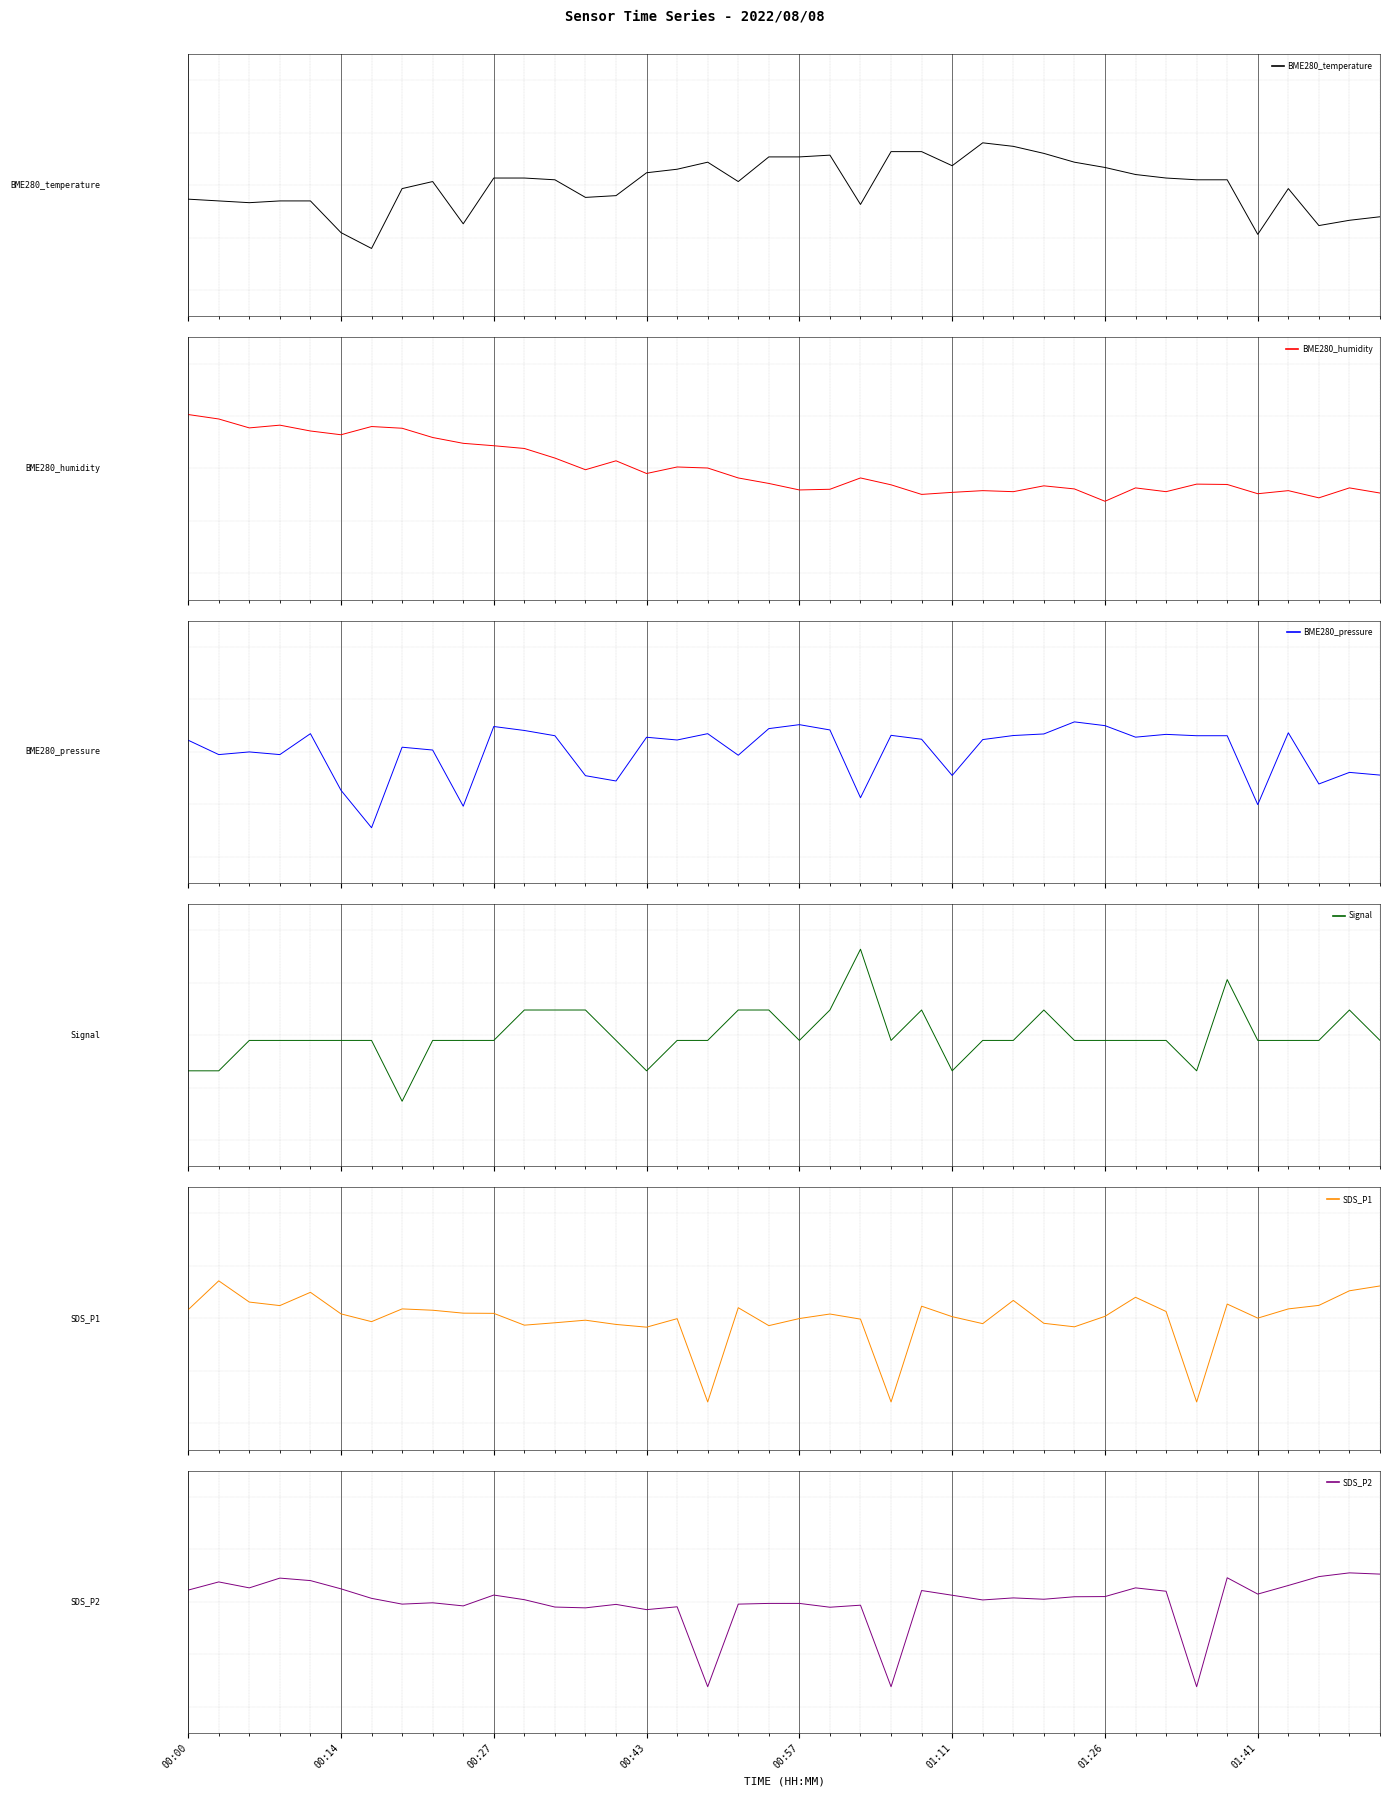

What are all the series names shown in the legend?

BME280_temperature, BME280_humidity, BME280_pressure, Signal, SDS_P1, SDS_P2